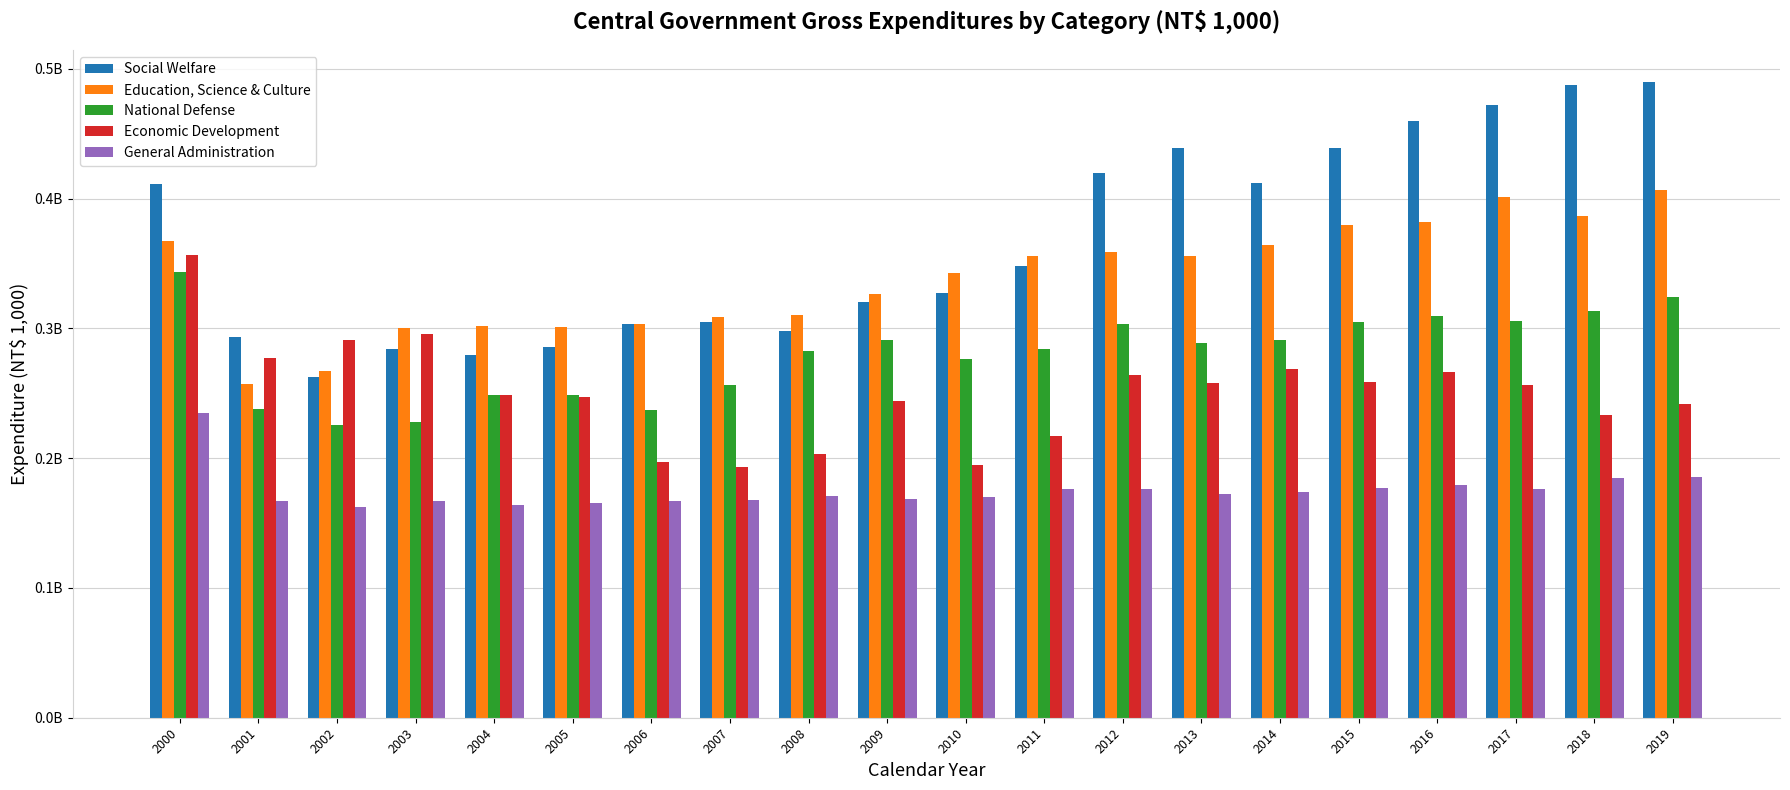

Does the chart contain stacked bars?

No